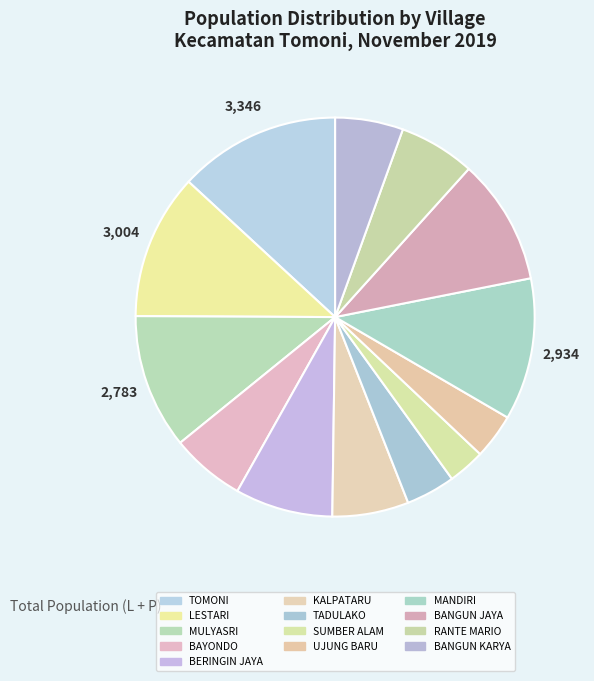

The TOMONI slice represents 13% of the pie. True or false?

True